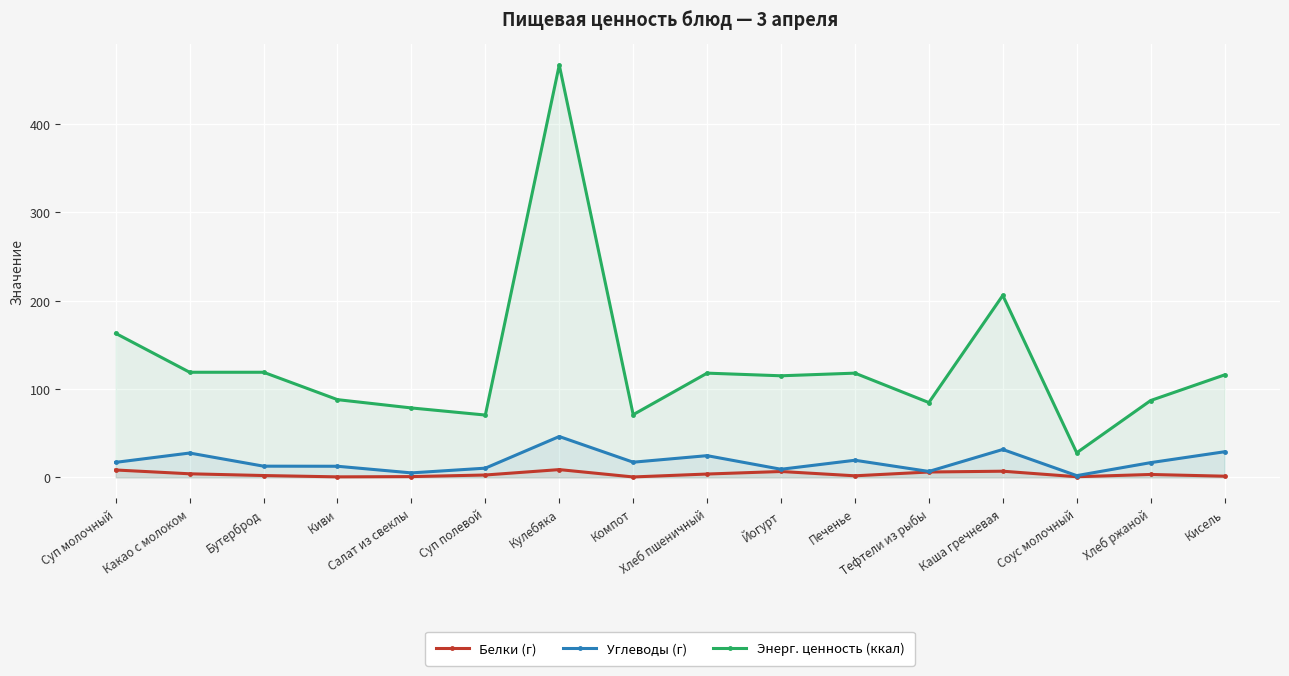

What is the value of the Энерг. ценность (ккал) point at the 15th from the left?

87.0